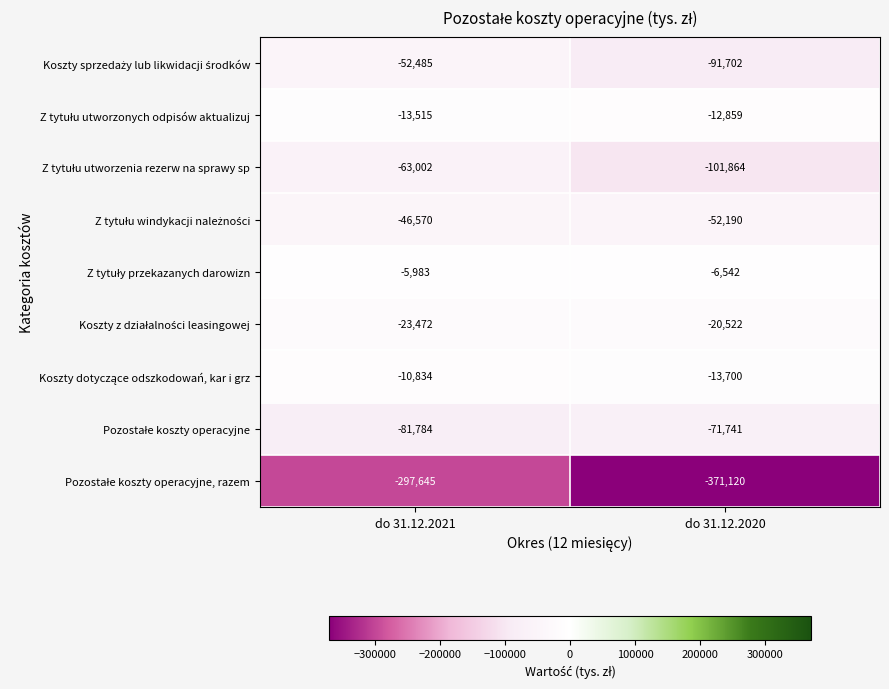

What is the spread (max minus min) of values at do 31.12.2021?

291662